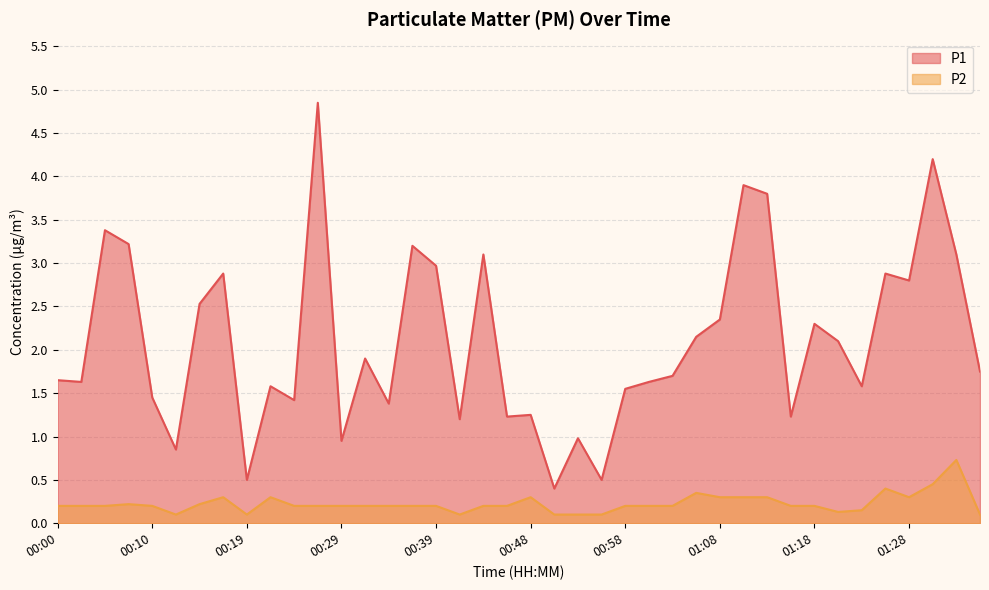

True or false: P1 has a value of 0.7 at 01:20.

False